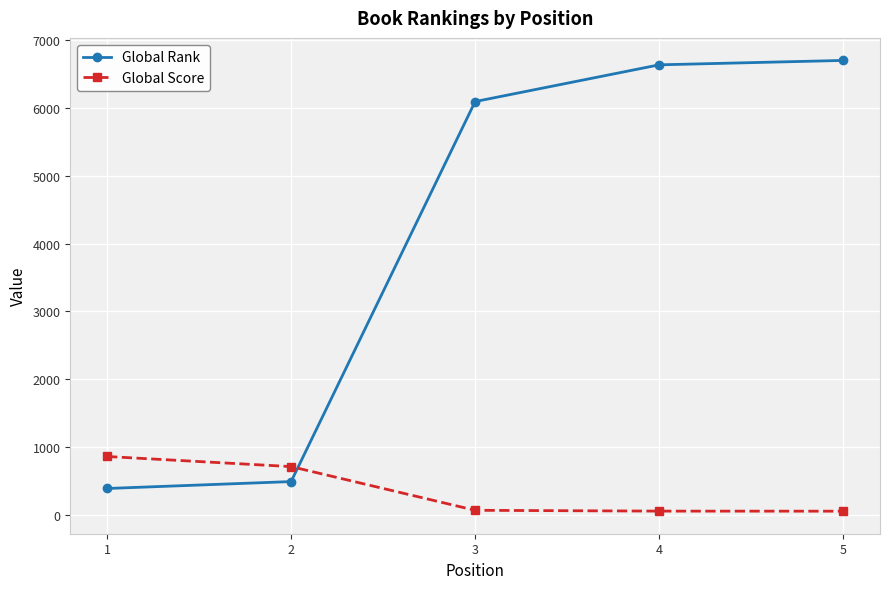

What is the maximum value shown in the chart?

6705